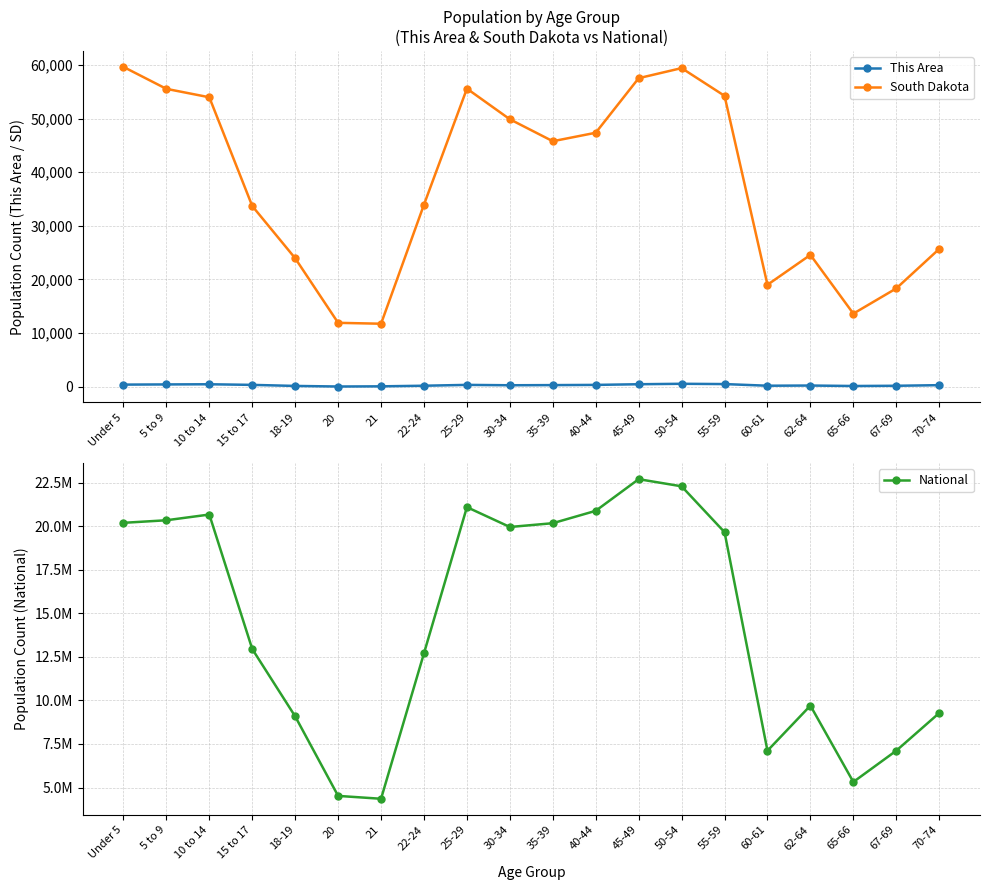

The South Dakota series shows 40337 at 70-74. True or false?

False